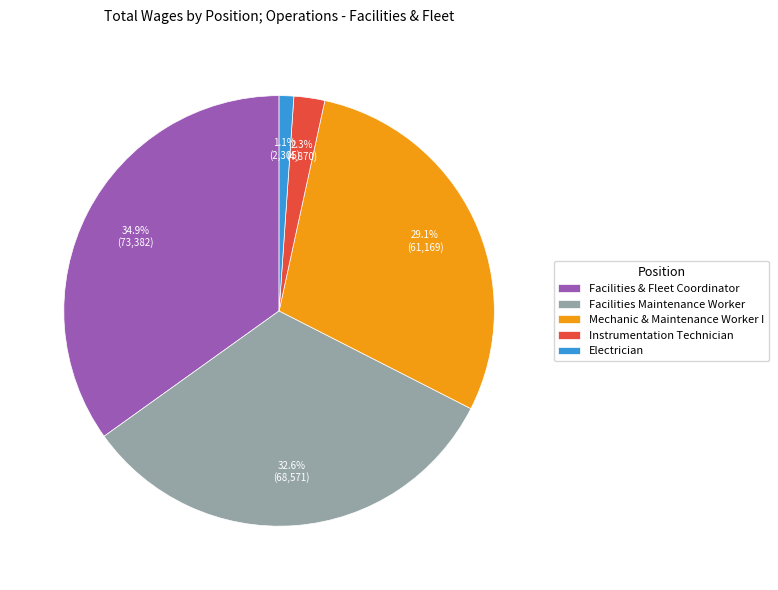

To the nearest percent, what is the average slice percentage?

20%